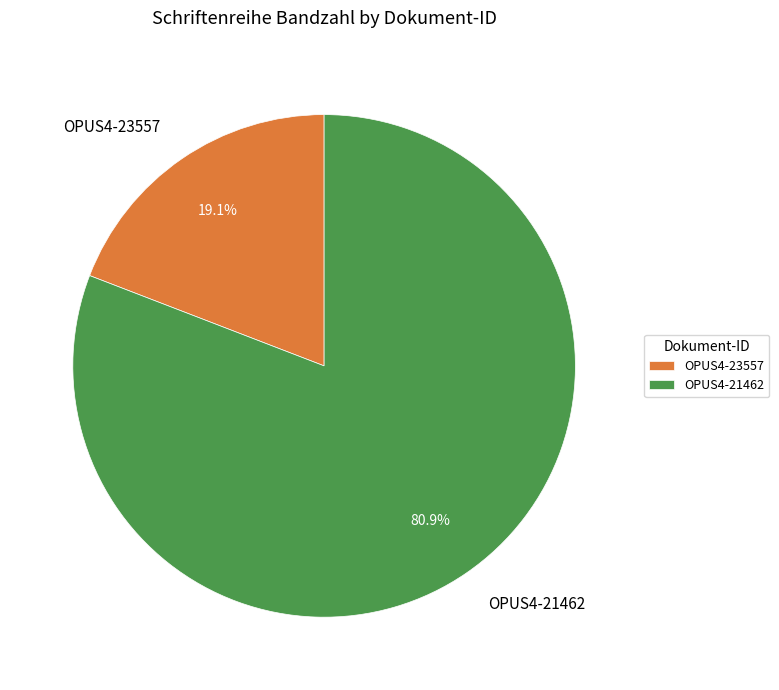

Between OPUS4-21462 and OPUS4-23557, which is larger?

OPUS4-21462